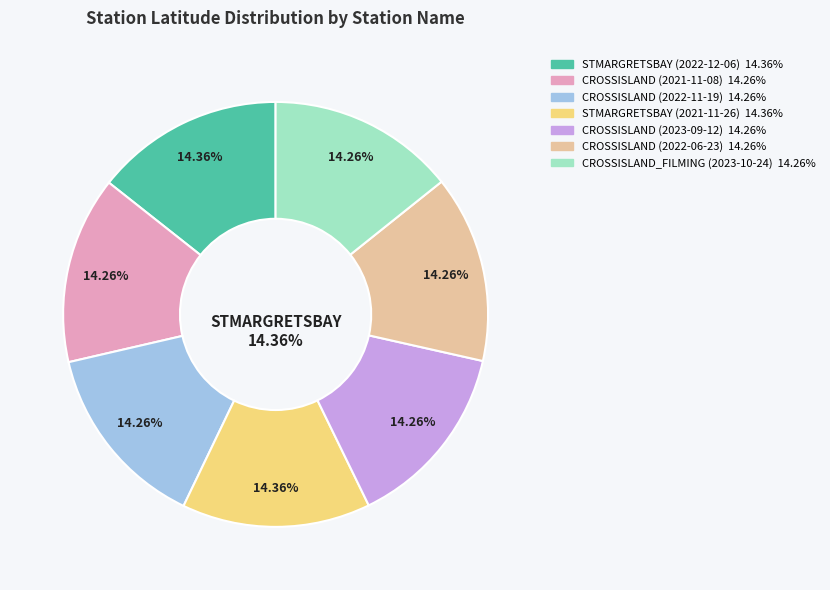

Is there any slice that represents more than half of the pie?

No